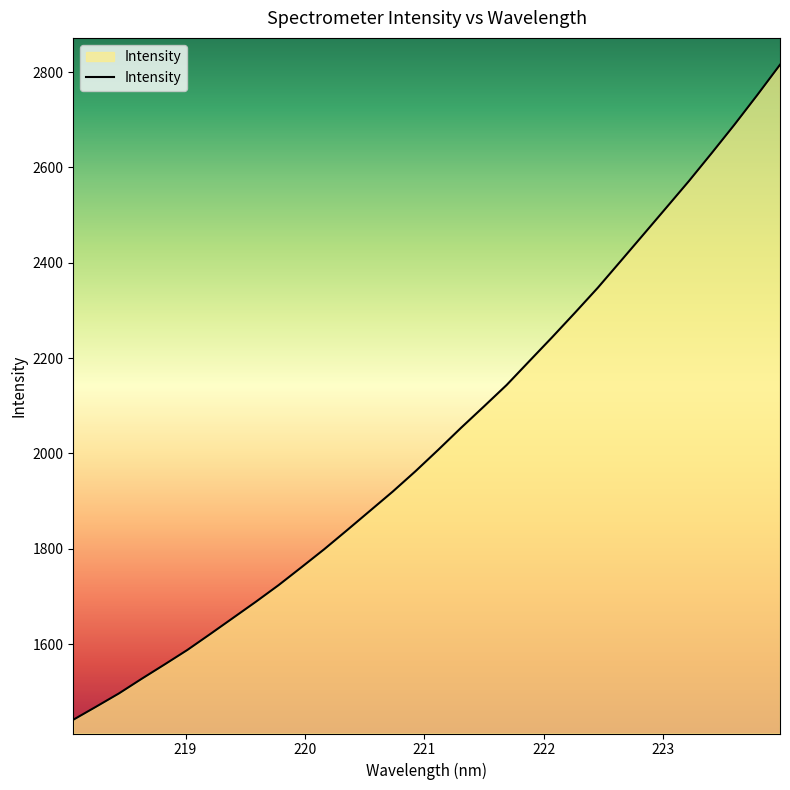

What is the greatest value displayed?

2815.4